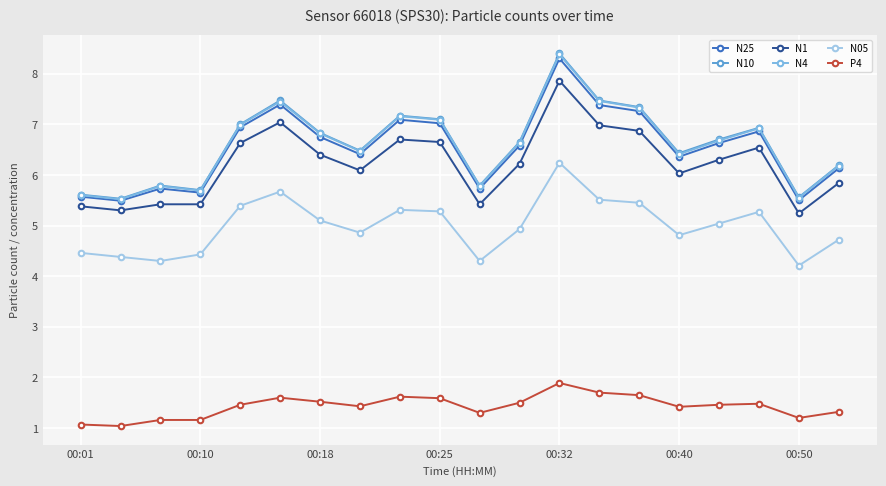

What is the value of the N10 point at the 13th from the left?

8.4